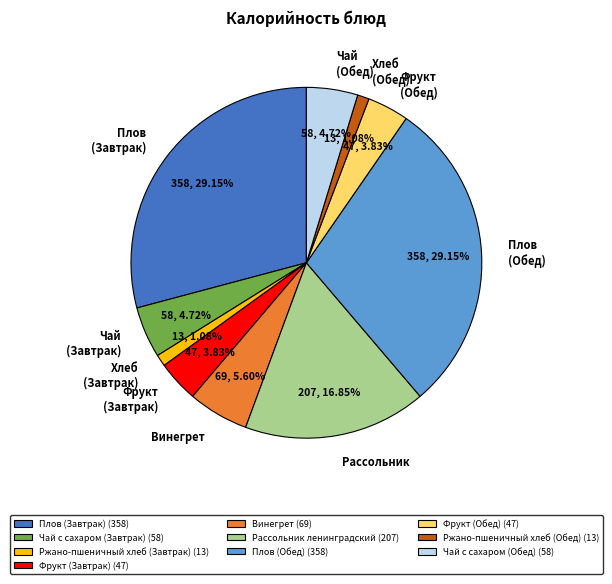

Combined, do Рассольник ленинградский (207) and Ржано-пшеничный хлеб (Обед) (13) account for over 50%?

No